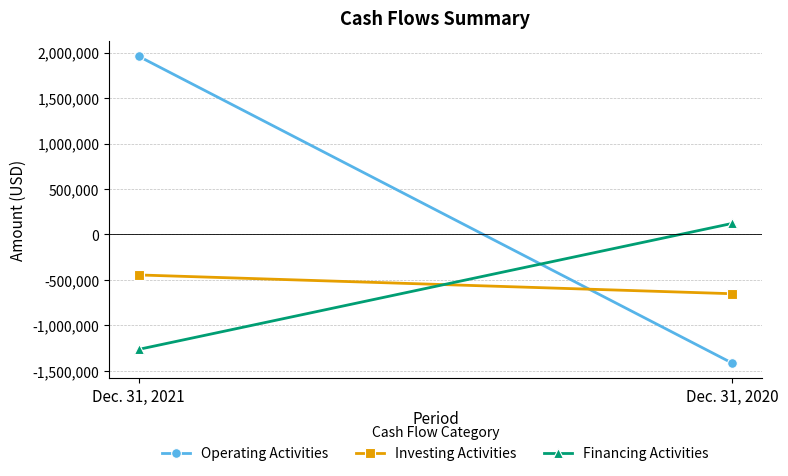

Reading right to left, transcribe all the data shown in this chart.

Operating Activities: -1413857	1958764
Investing Activities: -651082	-444644
Financing Activities: 121794	-1262778